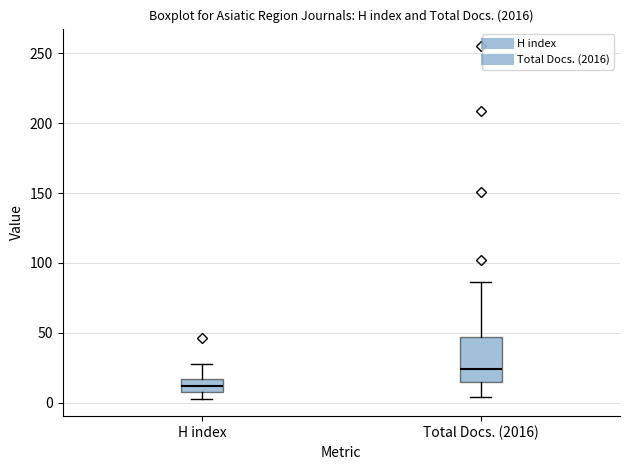

Reading left to right, transcribe this box plot: for each box, give where its median line is, the range the box spans, and where its two whiskers end, as read against the y-axis. The values are not printed on the chart, so give them approximately, as read against the axis.

H index: median 10 (inside the box), box 10 to 15, whiskers 5 to 30
Total Docs. (2016): median 25, box 15 to 45, whiskers 5 to 85